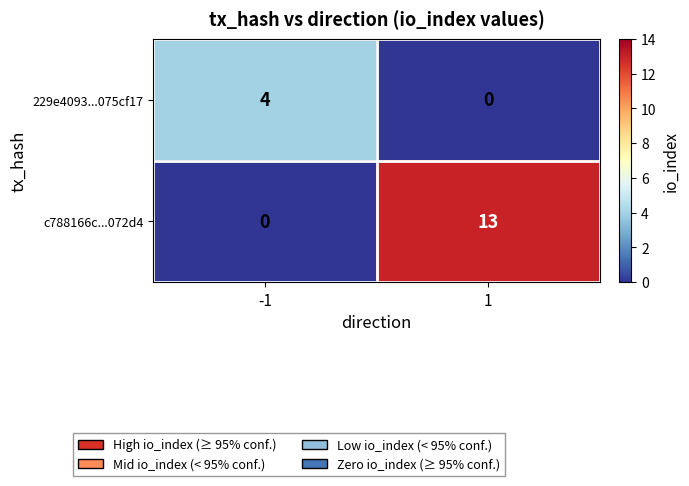

Which series has the largest total across all categories?

c788166c...072d4